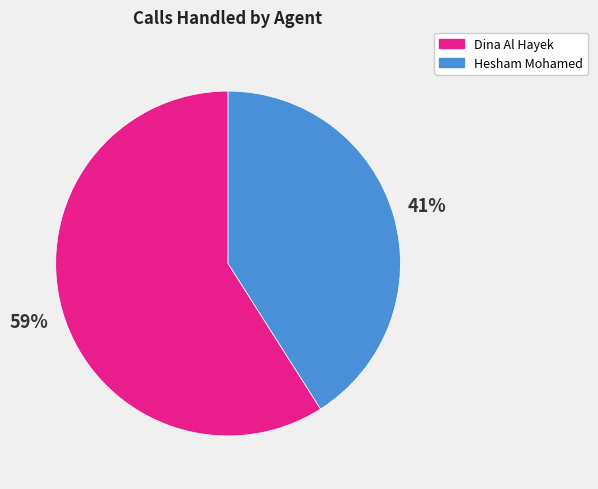

Is it true that Hesham Mohamed is 32% of the pie?

False